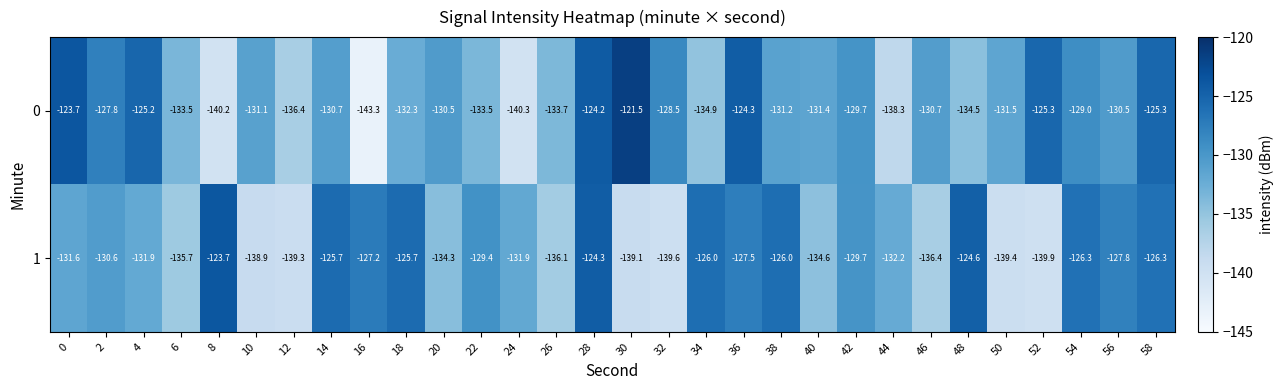

What is the total value across all series at 26?

-269.8